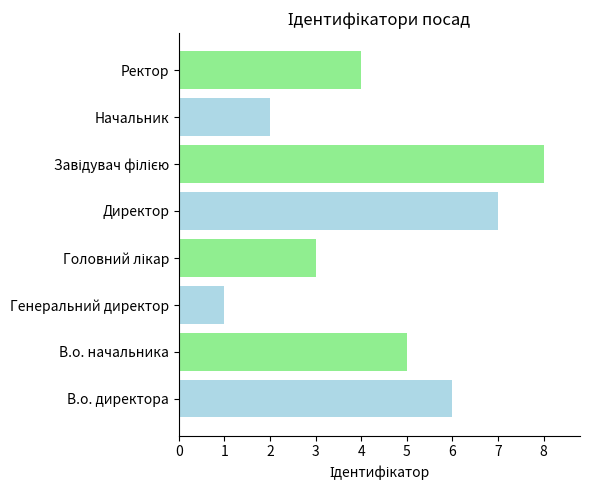

Between Начальник and Директор, which is larger?

Директор